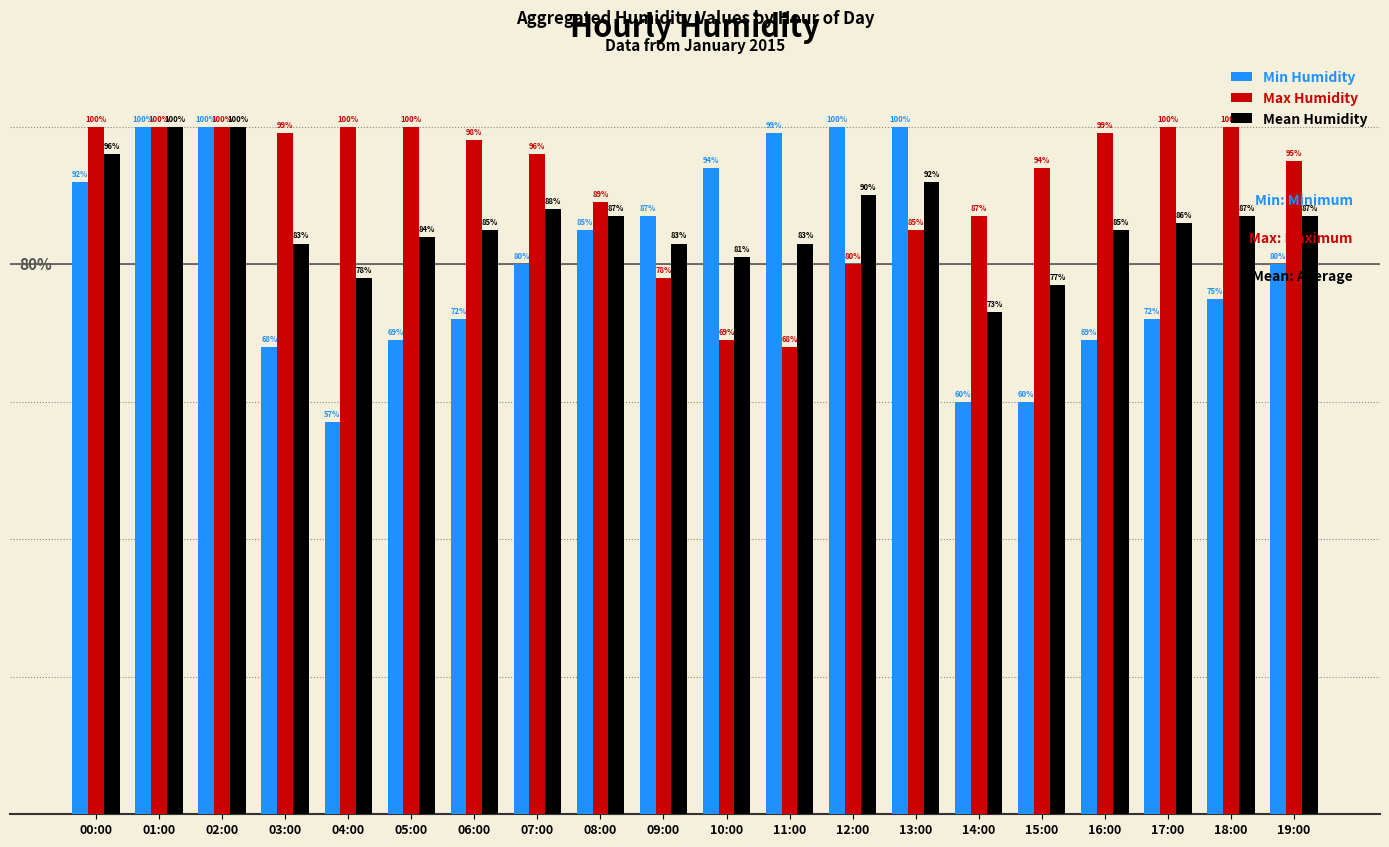

Does the chart contain stacked bars?

No